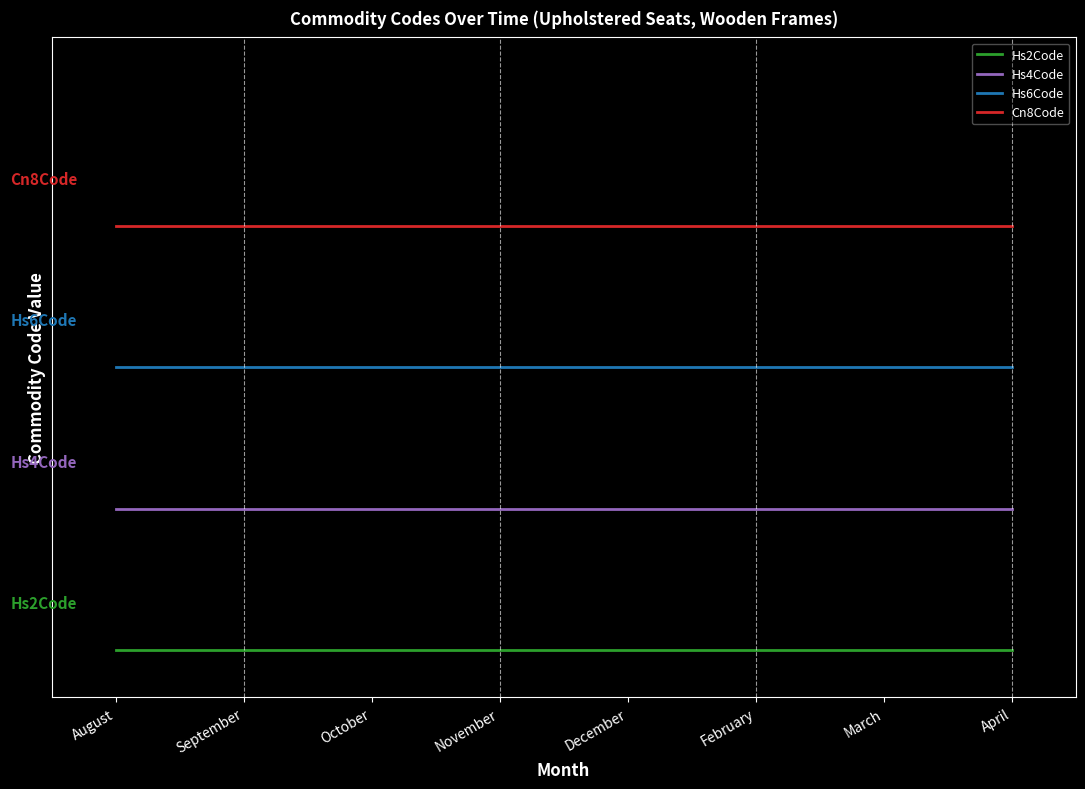

True or false: Hs2Code and Hs6Code intersect in this chart.

False